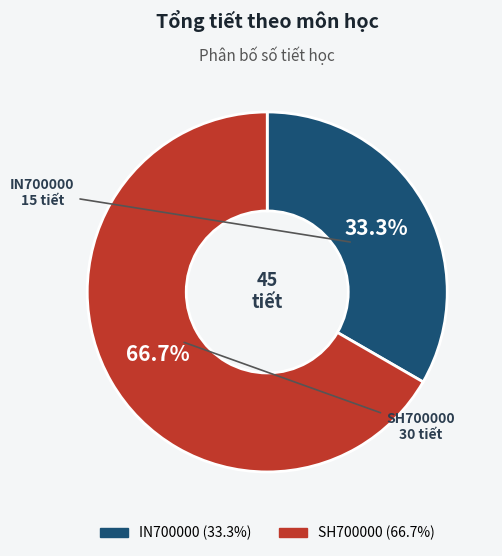

Which category has the smallest portion of the pie?

IN700000